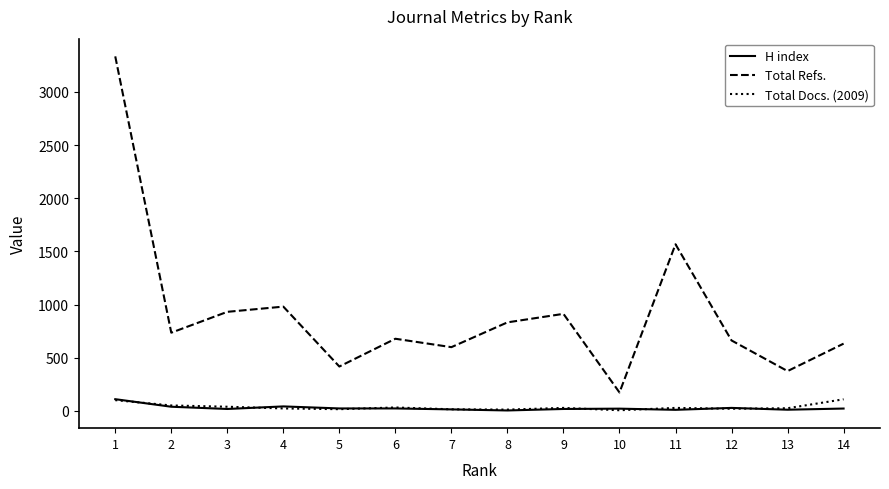

Which series has the largest total across all categories?

Total Refs.